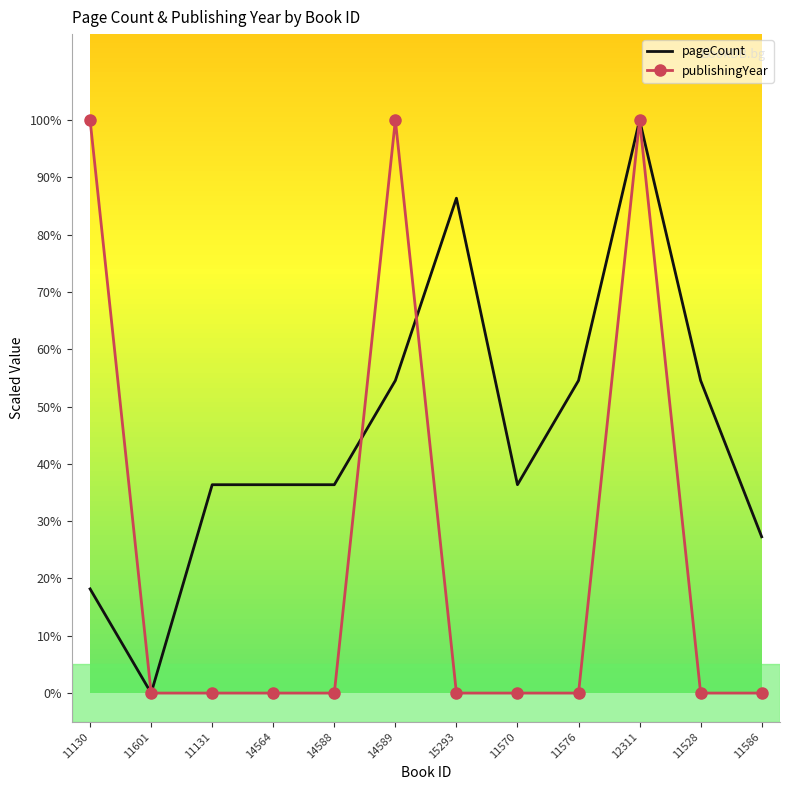

The publishingYear series shows 44.2 at 11528. True or false?

False